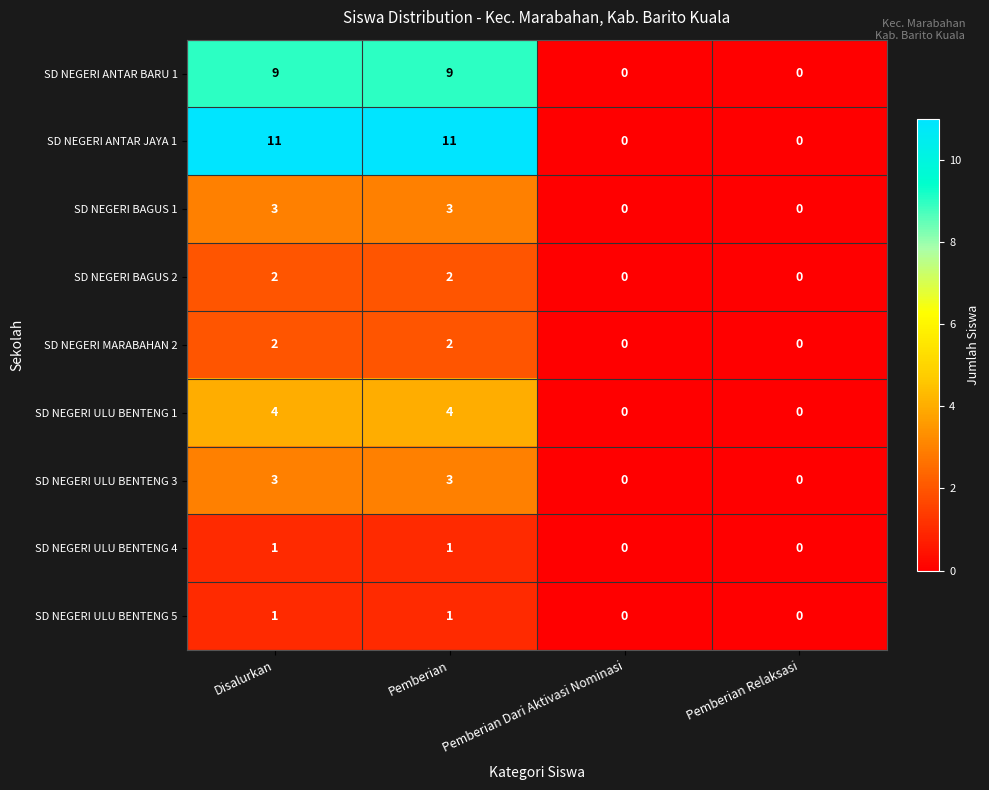

What is the difference between the maximum and second lowest values in the SD NEGERI ULU BENTENG 3 series?

3